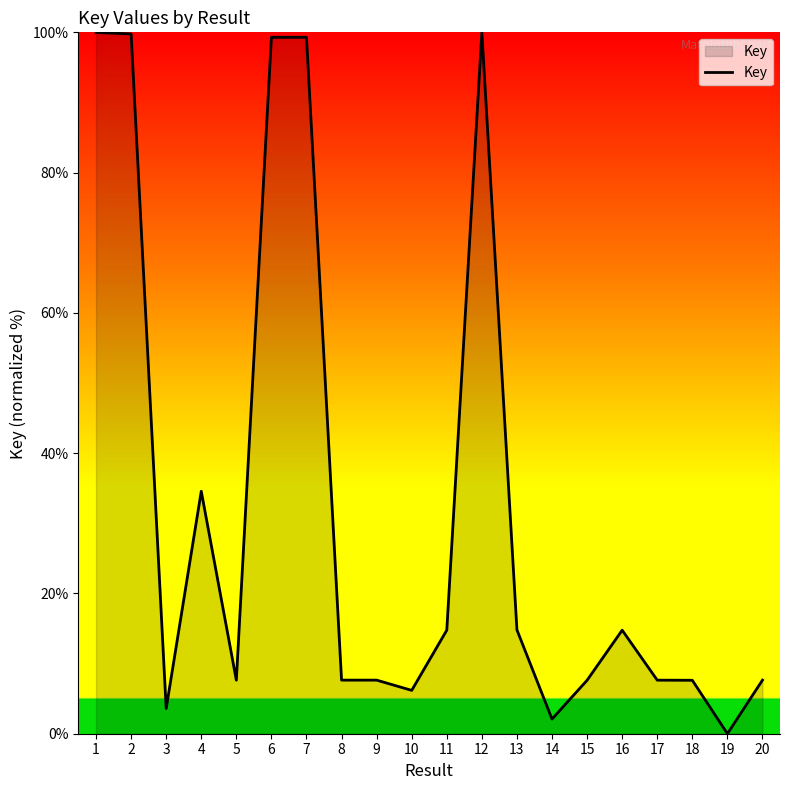

The chart shows a value of 2.1 at 14. True or false?

True